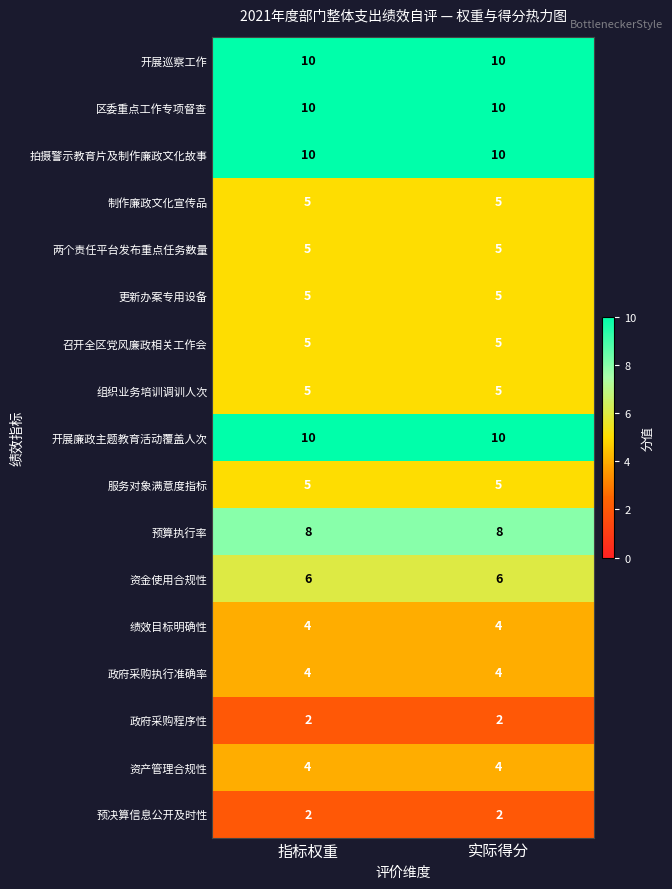

The value of 资金使用合规性 at 实际得分 is 2. True or false?

False